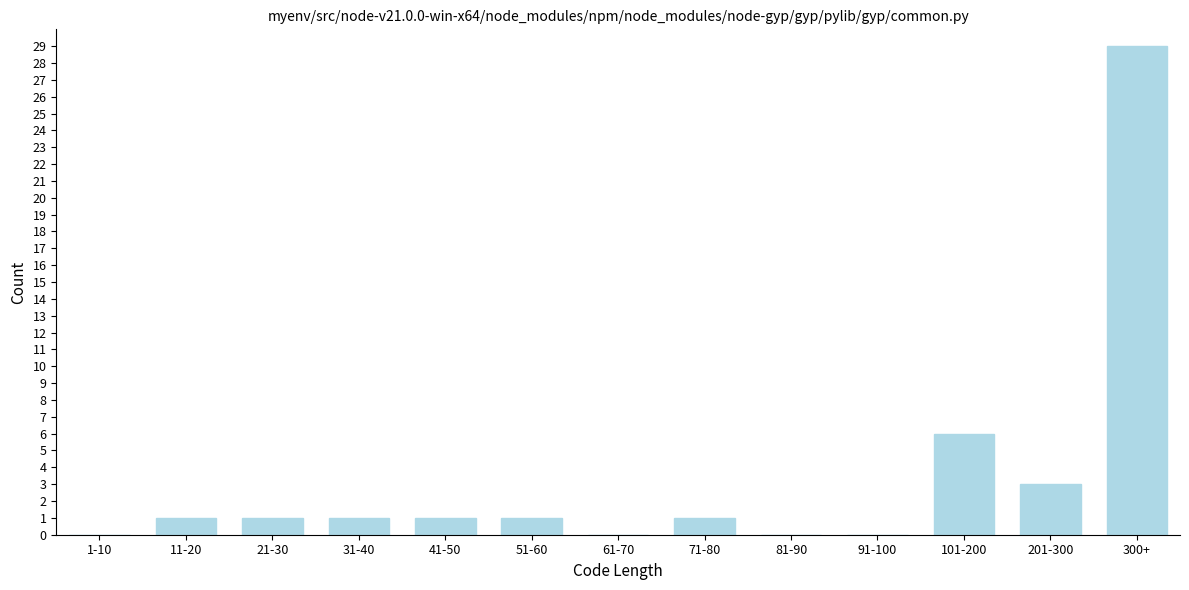

Reading right to left, list all the values displayed in this chart.

300+=29	201-300=3	101-200=6	91-100=0	81-90=0	71-80=1	61-70=0	51-60=1	41-50=1	31-40=1	21-30=1	11-20=1	1-10=0